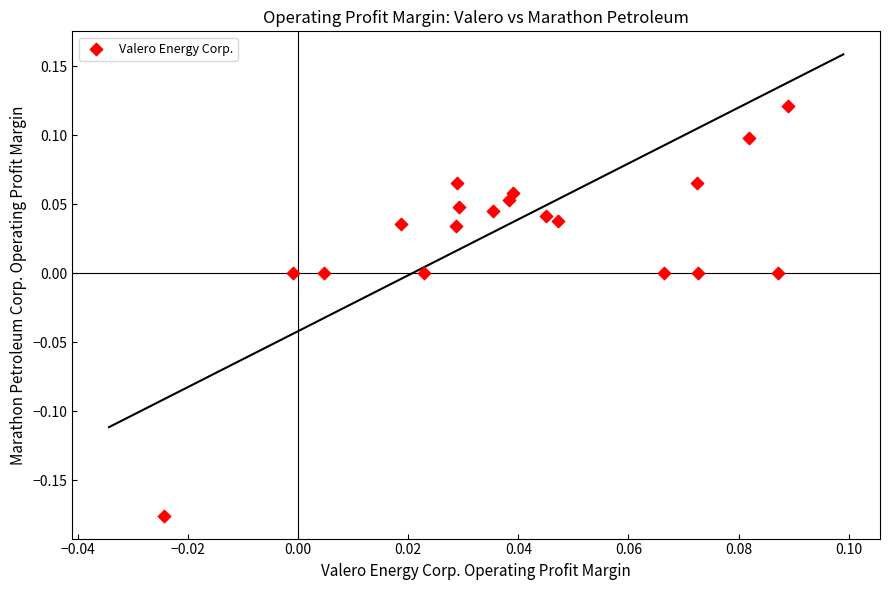

What is the range of Y values (max minus min)?

0.3